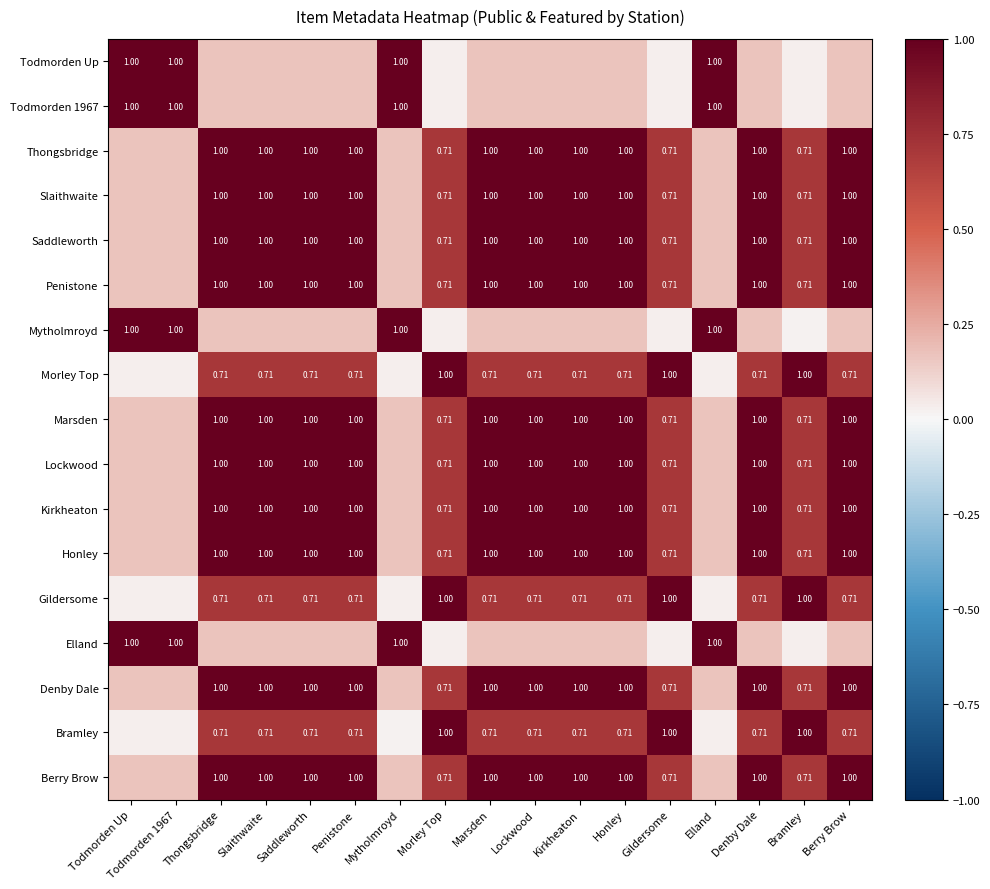

At which category is the sum across all series the highest?

Kirkheaton